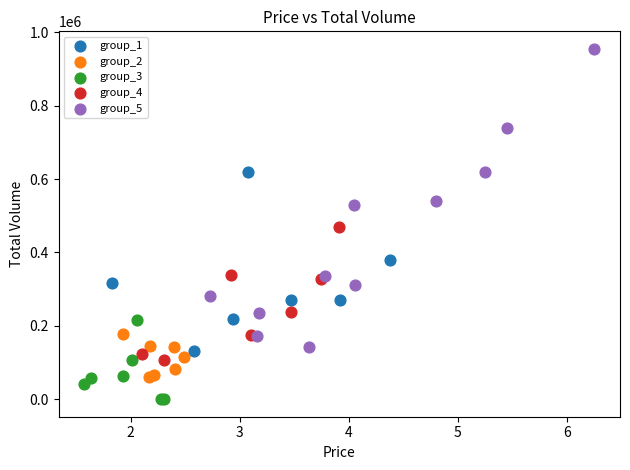

What are all the series names shown in the legend?

group_1, group_2, group_3, group_4, group_5